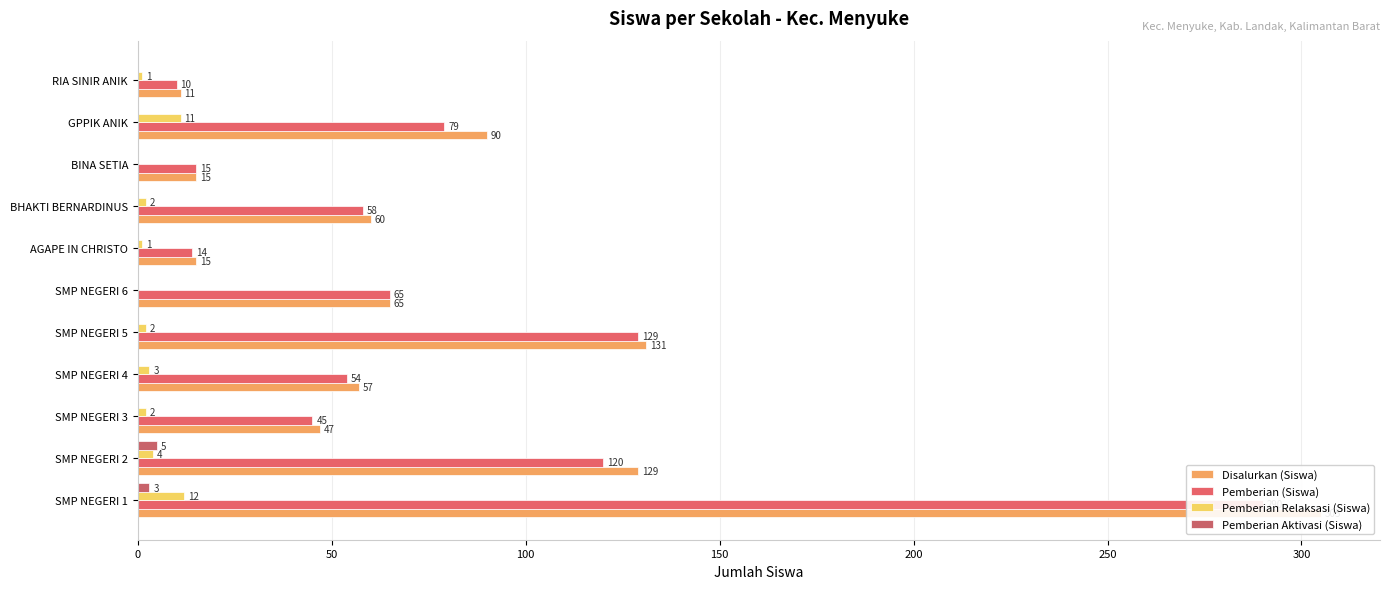

Count the number of data series in this chart.

4